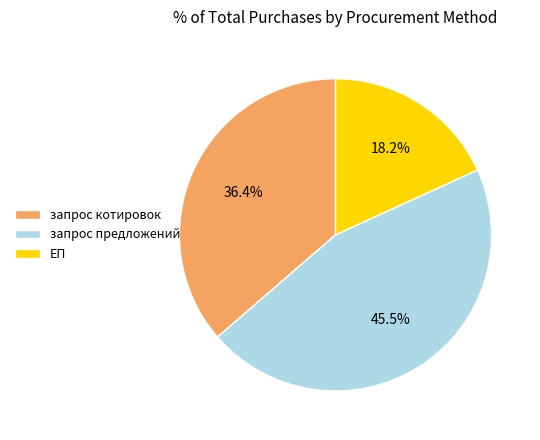

How many segments does this pie chart have?

3